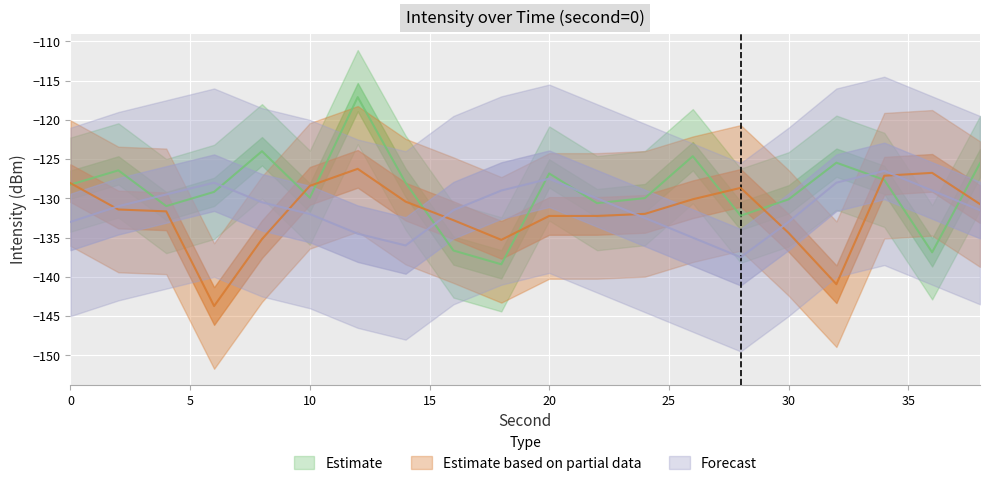

True or false: Estimate based on partial data and Forecast cross at least once.

True